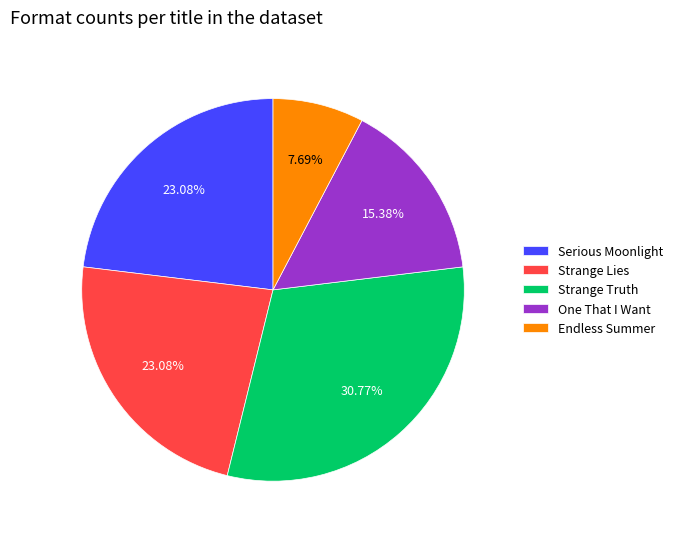

Which has a higher value, Serious Moonlight or Endless Summer?

Serious Moonlight